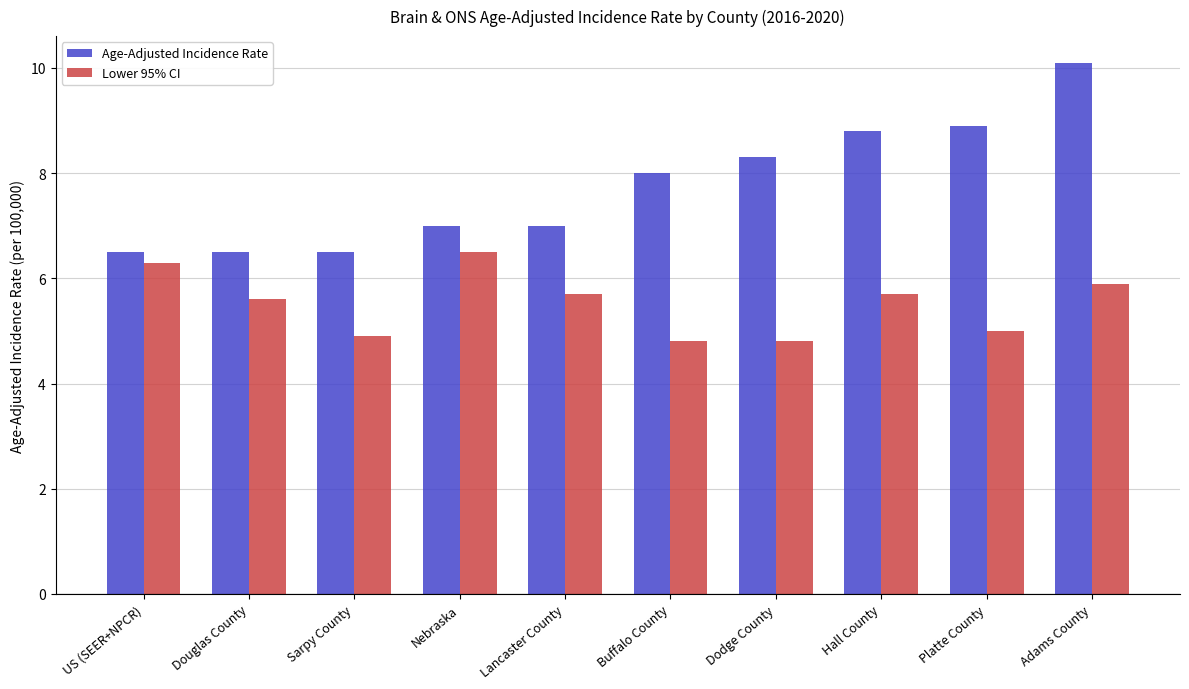

How many bars are there in each group?

2